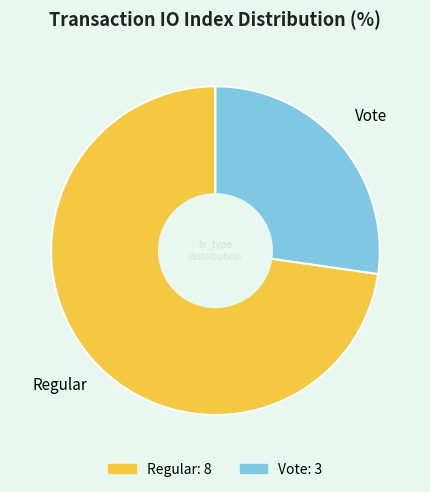

Rank the categories by value from highest to lowest.

Regular, Vote